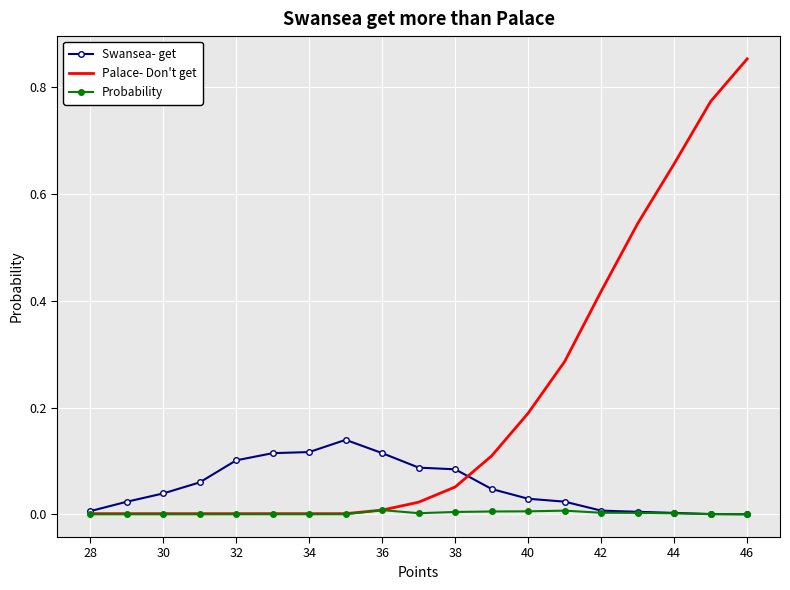

Rank the series by their maximum value, from lowest to highest.

Probability, Swansea- get, Palace- Don't get